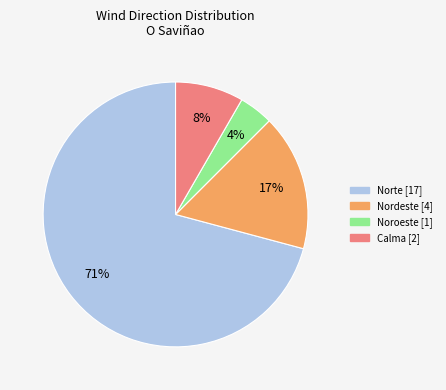

To the nearest percent, what percentage of the pie is Nordeste?

17%